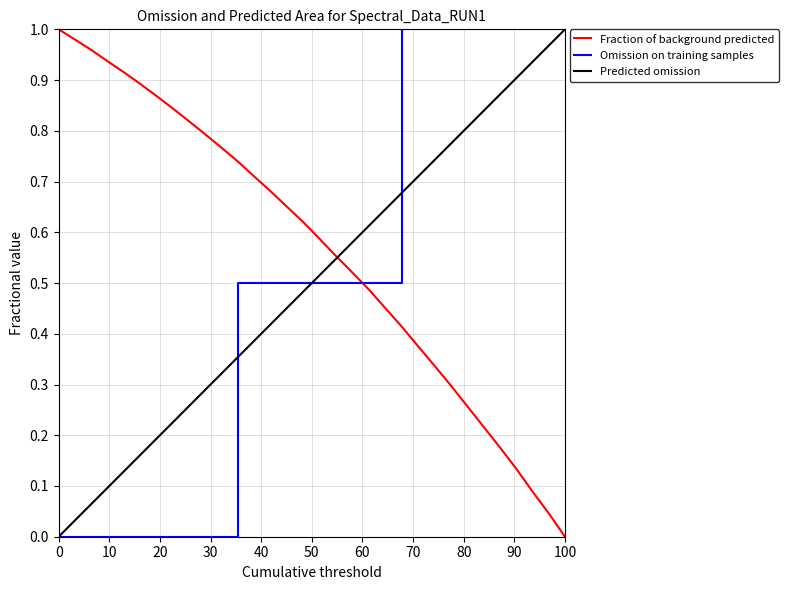

After their last crossing, which series has the higher values: Predicted omission or Omission on training samples?

Omission on training samples